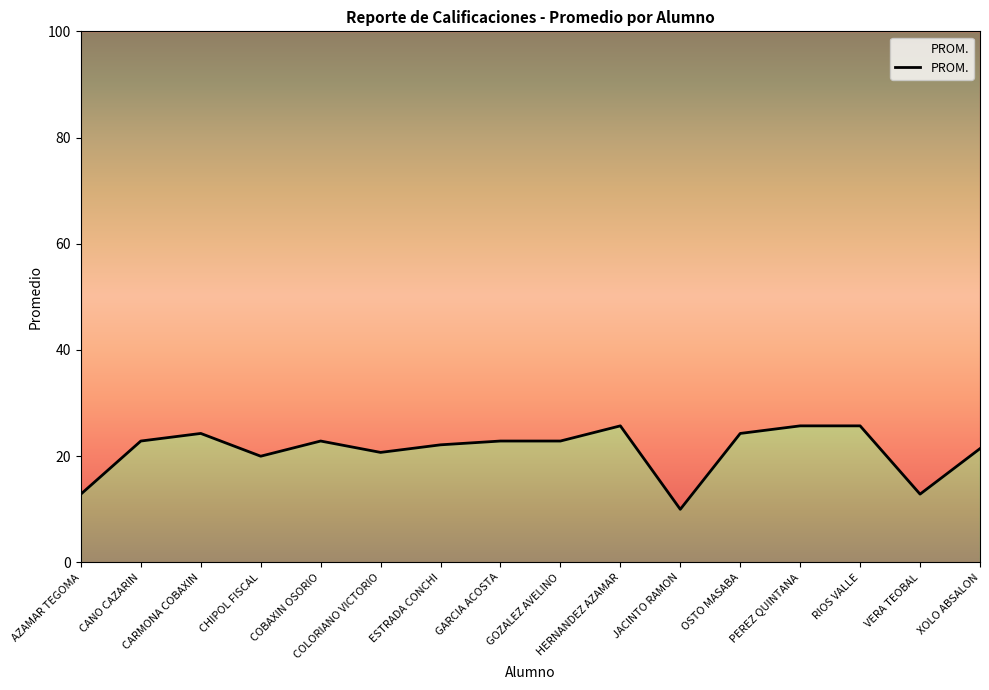

At which label is the value closest to 17?

CHIPOL FISCAL